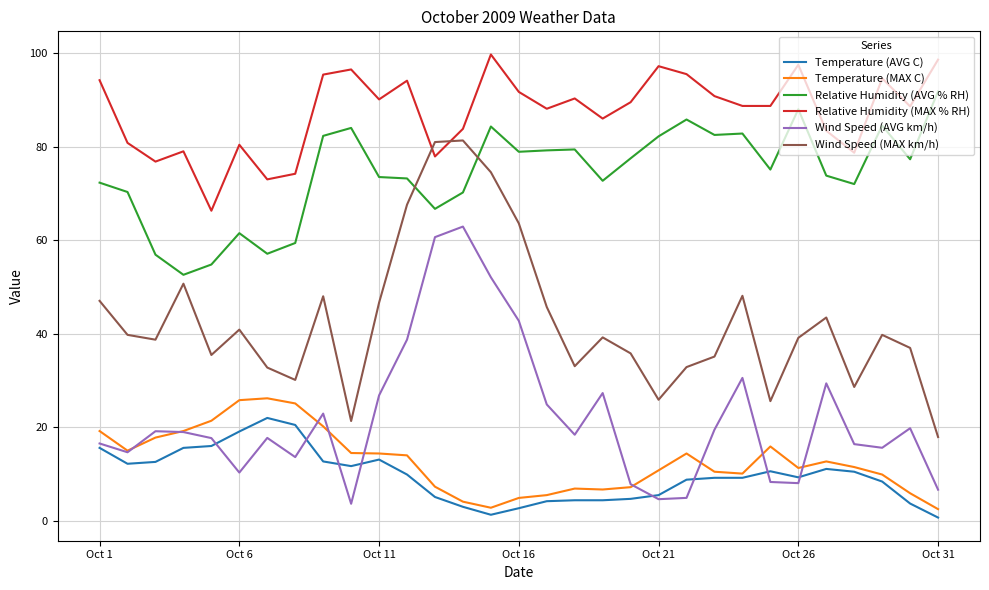

What is the lowest value of the Relative Humidity (MAX % RH) series?

66.3